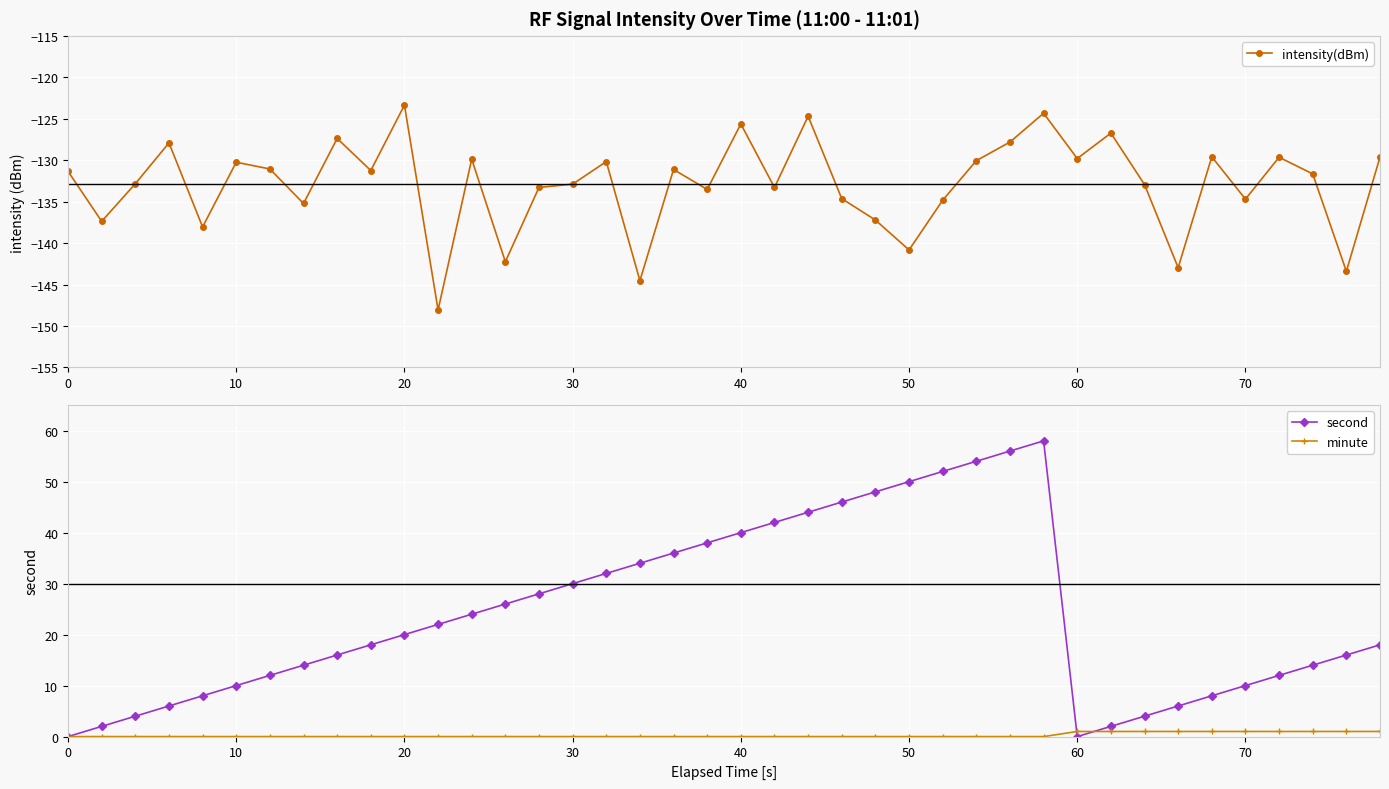

What is the value of the intensity(dBm) point at the 34th from the left?

-143.0